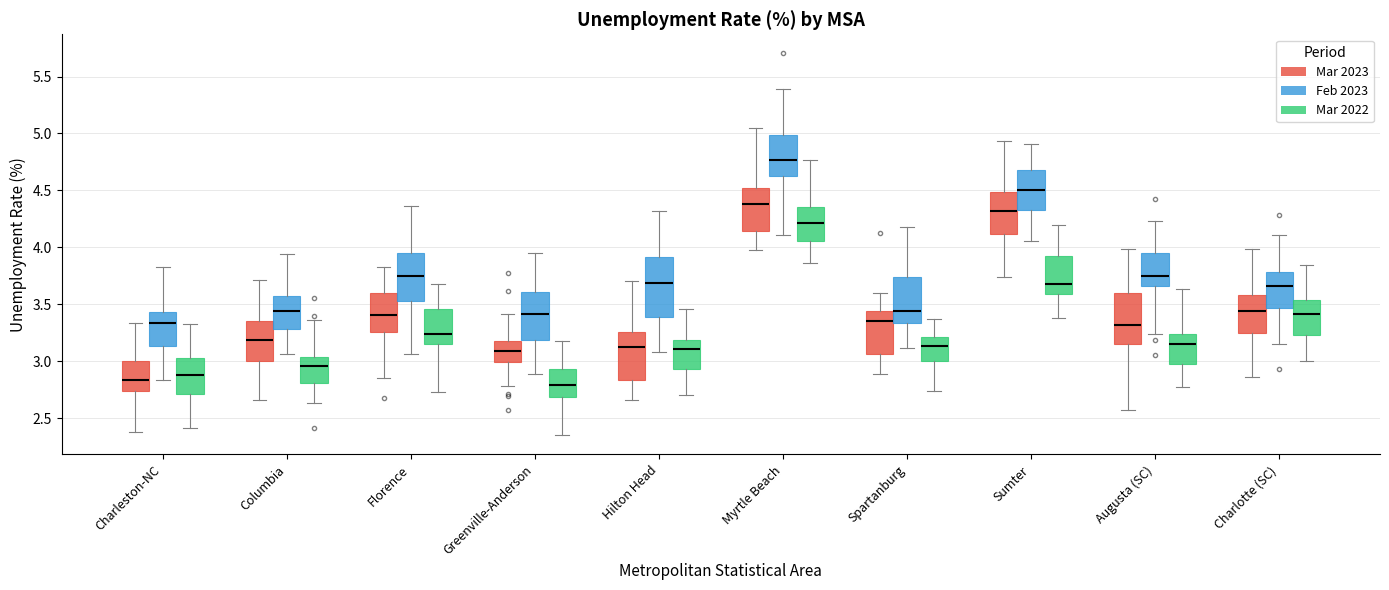

Reading left to right, read every box against the y-axis: the position of its median line, the range the box covers, and the ends of its whiskers. The values are not printed on the chart, so give them approximately, as read against the axis.

Charleston-NC (Mar 2023): median 2.85, box 2.75 to 3.00, whiskers 2.35 to 3.35
Charleston-NC (Feb 2023): median 3.35, box 3.15 to 3.45, whiskers 2.85 to 3.85
Charleston-NC (Mar 2022): median 2.90, box 2.70 to 3.05, whiskers 2.40 to 3.35
Columbia (Mar 2023): median 3.20, box 3.00 to 3.35, whiskers 2.65 to 3.70
Columbia (Feb 2023): median 3.45, box 3.30 to 3.55, whiskers 3.05 to 3.95
Columbia (Mar 2022): median 2.95, box 2.80 to 3.05, whiskers 2.65 to 3.35
Florence (Mar 2023): median 3.40, box 3.25 to 3.60, whiskers 2.85 to 3.85
Florence (Feb 2023): median 3.75, box 3.55 to 3.95, whiskers 3.05 to 4.35
Florence (Mar 2022): median 3.25, box 3.15 to 3.45, whiskers 2.75 to 3.70
Greenville-Anderson (Mar 2023): median 3.10, box 3.00 to 3.20, whiskers 2.80 to 3.40
Greenville-Anderson (Feb 2023): median 3.40, box 3.20 to 3.60, whiskers 2.90 to 3.95
Greenville-Anderson (Mar 2022): median 2.80, box 2.70 to 2.95, whiskers 2.35 to 3.20
Hilton Head (Mar 2023): median 3.10, box 2.85 to 3.25, whiskers 2.65 to 3.70
Hilton Head (Feb 2023): median 3.70, box 3.40 to 3.90, whiskers 3.10 to 4.30
Hilton Head (Mar 2022): median 3.10, box 2.95 to 3.20, whiskers 2.70 to 3.45
Myrtle Beach (Mar 2023): median 4.40, box 4.15 to 4.50, whiskers 3.95 to 5.05
Myrtle Beach (Feb 2023): median 4.75, box 4.65 to 5.00, whiskers 4.10 to 5.40
Myrtle Beach (Mar 2022): median 4.20, box 4.05 to 4.35, whiskers 3.85 to 4.75
Spartanburg (Mar 2023): median 3.35, box 3.05 to 3.45, whiskers 2.90 to 3.60
Spartanburg (Feb 2023): median 3.45, box 3.35 to 3.75, whiskers 3.10 to 4.15
Spartanburg (Mar 2022): median 3.15, box 3.00 to 3.20, whiskers 2.75 to 3.35
Sumter (Mar 2023): median 4.30, box 4.10 to 4.50, whiskers 3.75 to 4.95
Sumter (Feb 2023): median 4.50, box 4.35 to 4.70, whiskers 4.05 to 4.90
Sumter (Mar 2022): median 3.70, box 3.60 to 3.90, whiskers 3.40 to 4.20
Augusta (SC) (Mar 2023): median 3.30, box 3.15 to 3.60, whiskers 2.60 to 4.00
Augusta (SC) (Feb 2023): median 3.75, box 3.65 to 3.95, whiskers 3.25 to 4.25
Augusta (SC) (Mar 2022): median 3.15, box 3.00 to 3.25, whiskers 2.75 to 3.65
Charlotte (SC) (Mar 2023): median 3.45, box 3.25 to 3.60, whiskers 2.85 to 4.00
Charlotte (SC) (Feb 2023): median 3.65, box 3.45 to 3.80, whiskers 3.15 to 4.10
Charlotte (SC) (Mar 2022): median 3.40, box 3.25 to 3.55, whiskers 3.00 to 3.85